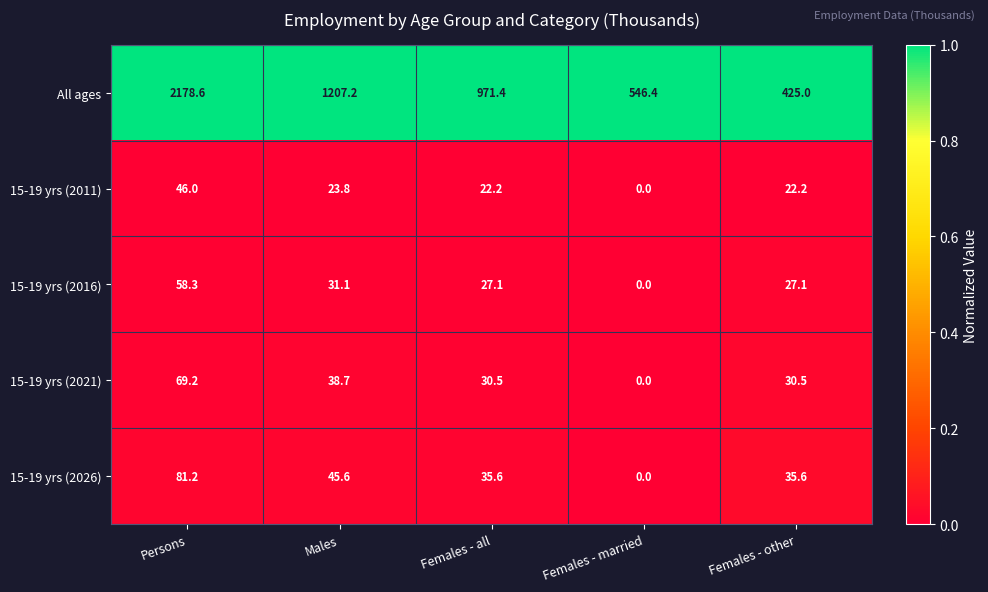

Is it true that 15-19 yrs (2021) equals 46.1 at Females - all?

False